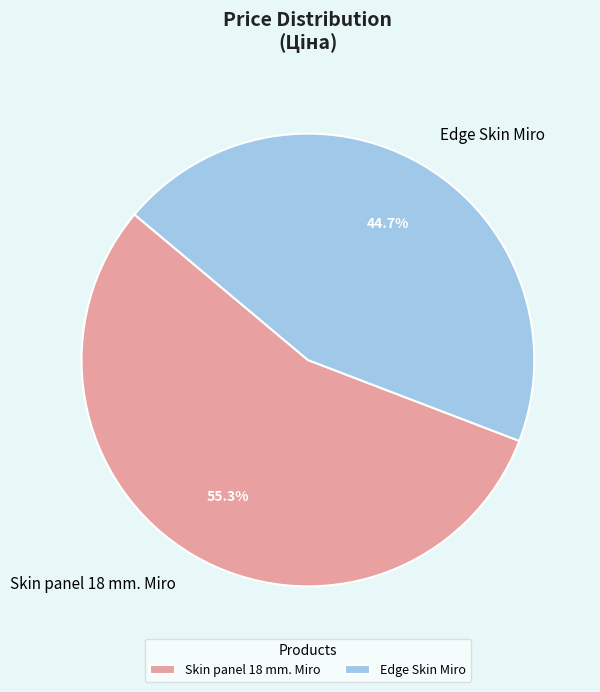

Which category has the smallest portion of the pie?

Edge Skin Miro